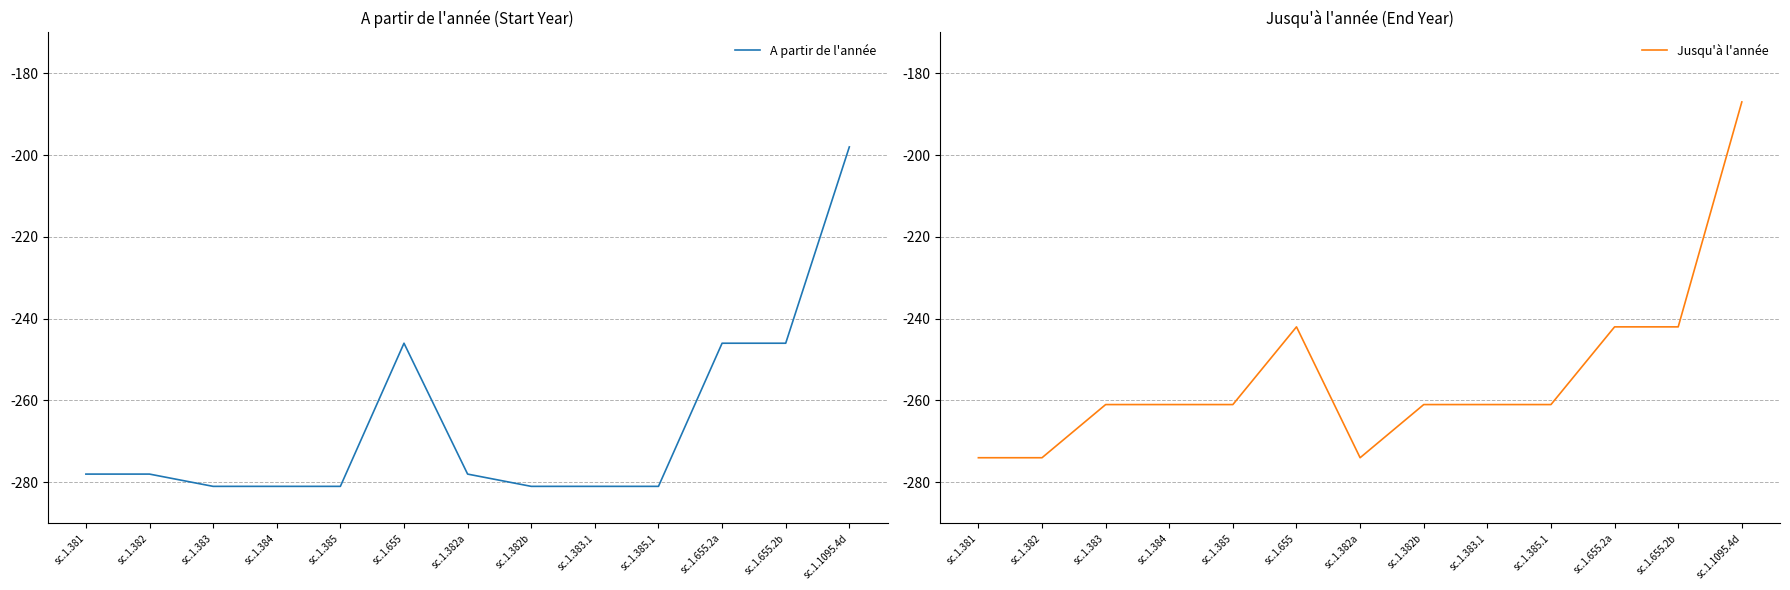

At which category does Jusqu'à l'année reach its first local valley?

sc.1.382a